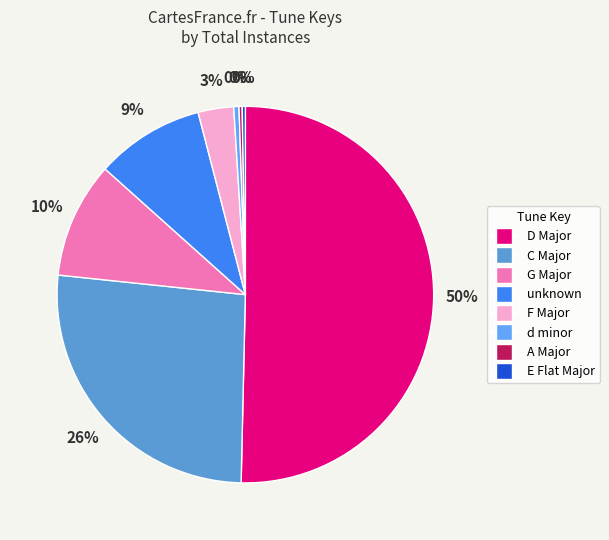

Which category has the biggest portion of the pie?

D Major